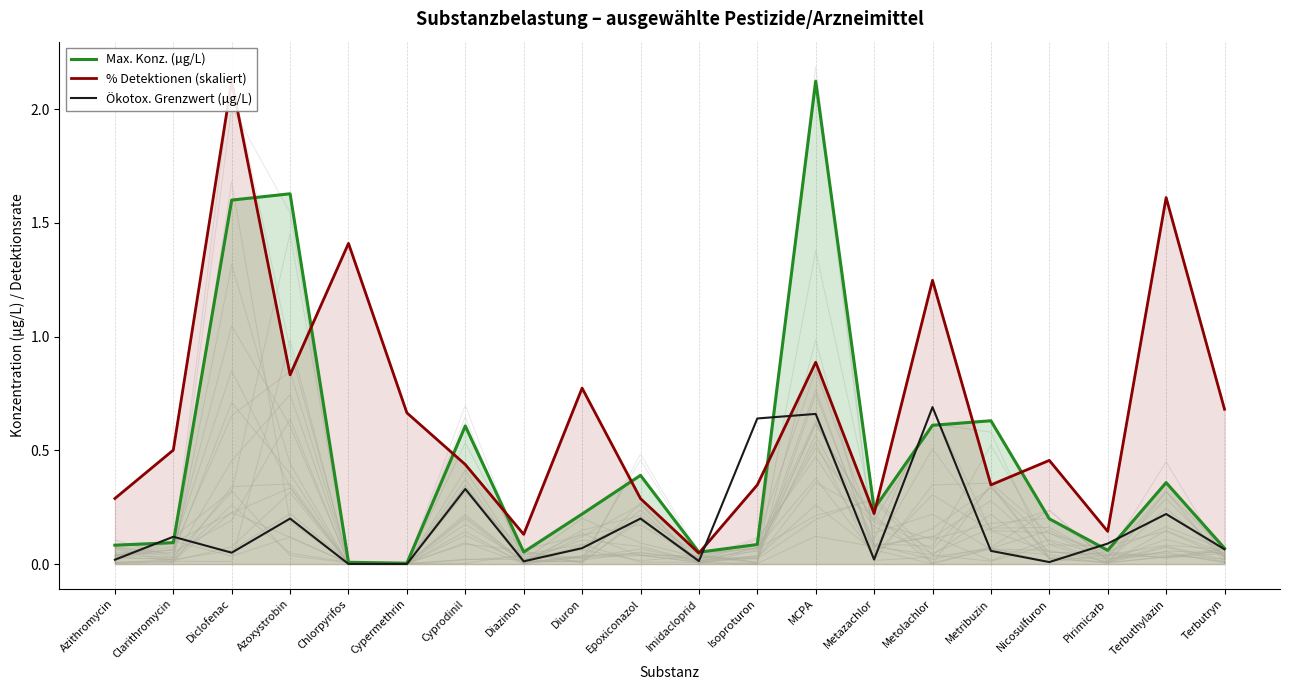

What is the difference between the maximum and minimum values in the Max. Konz. (µg/L) series?

2.1